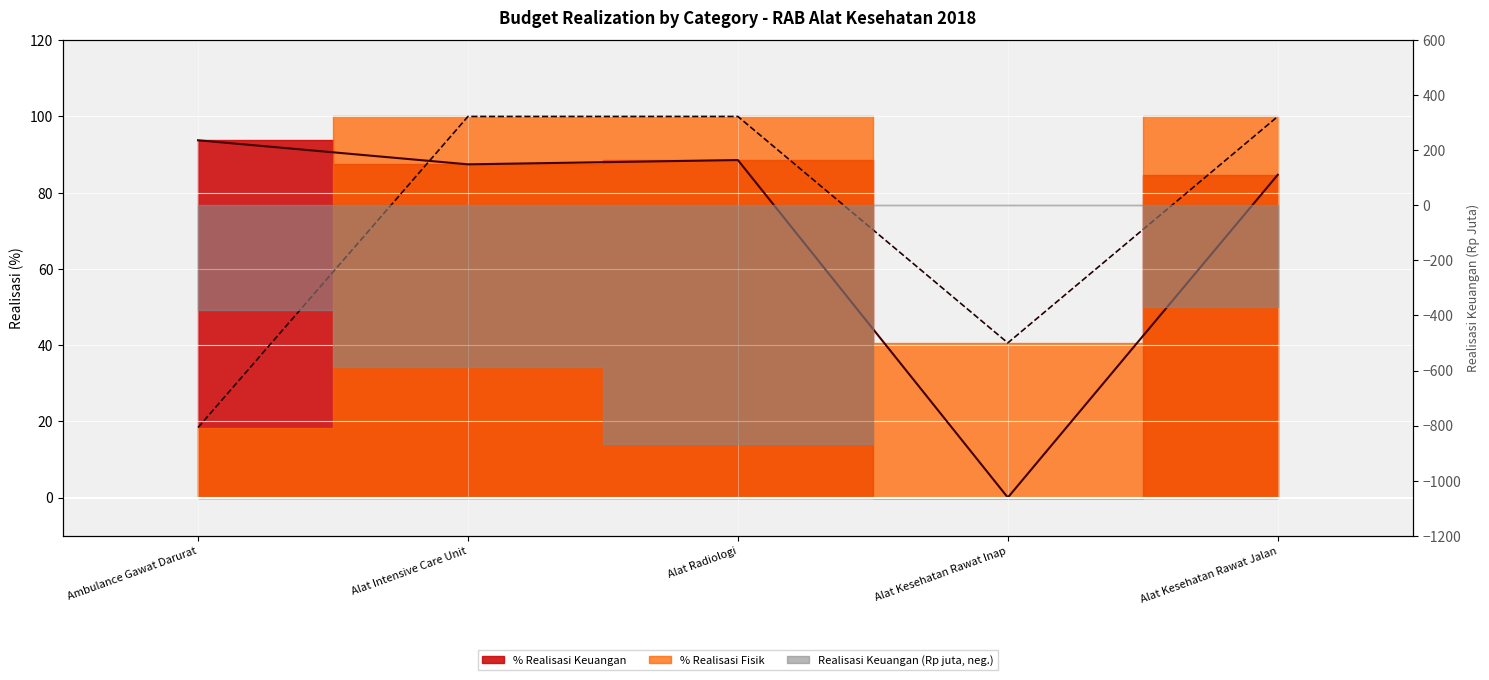

How many data points in % Realisasi Fisik are less than 100?

2